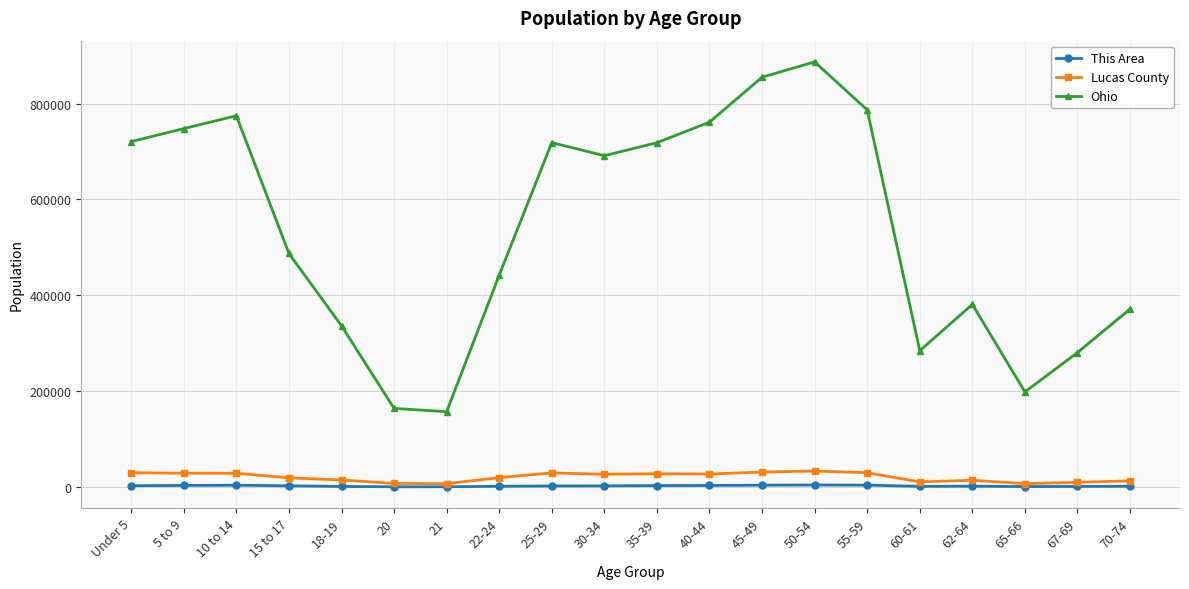

What is the difference between the maximum and second lowest values in the Lucas County series?

26246